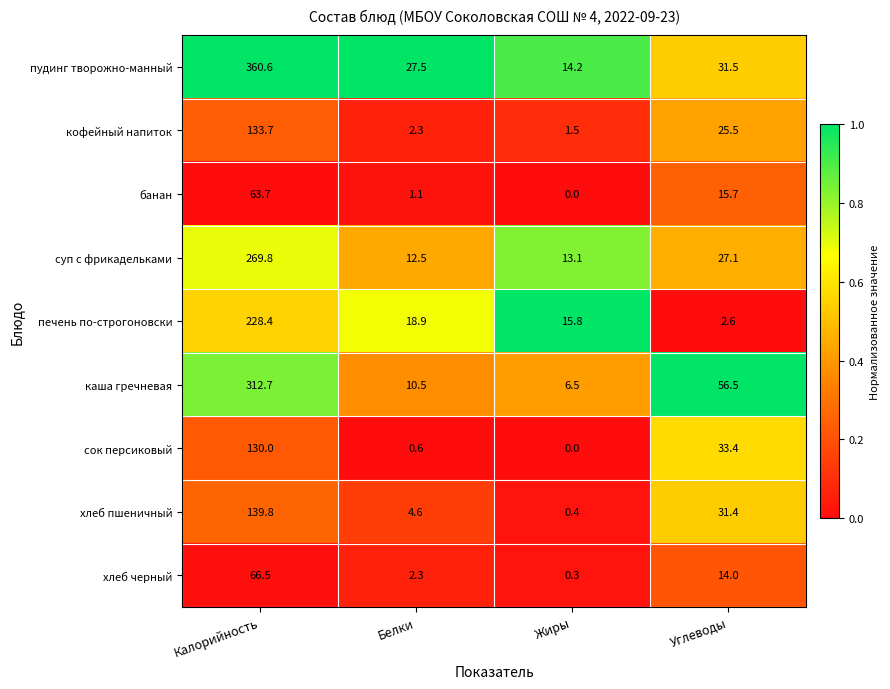

At which label does хлеб пшеничный reach its minimum?

Жиры